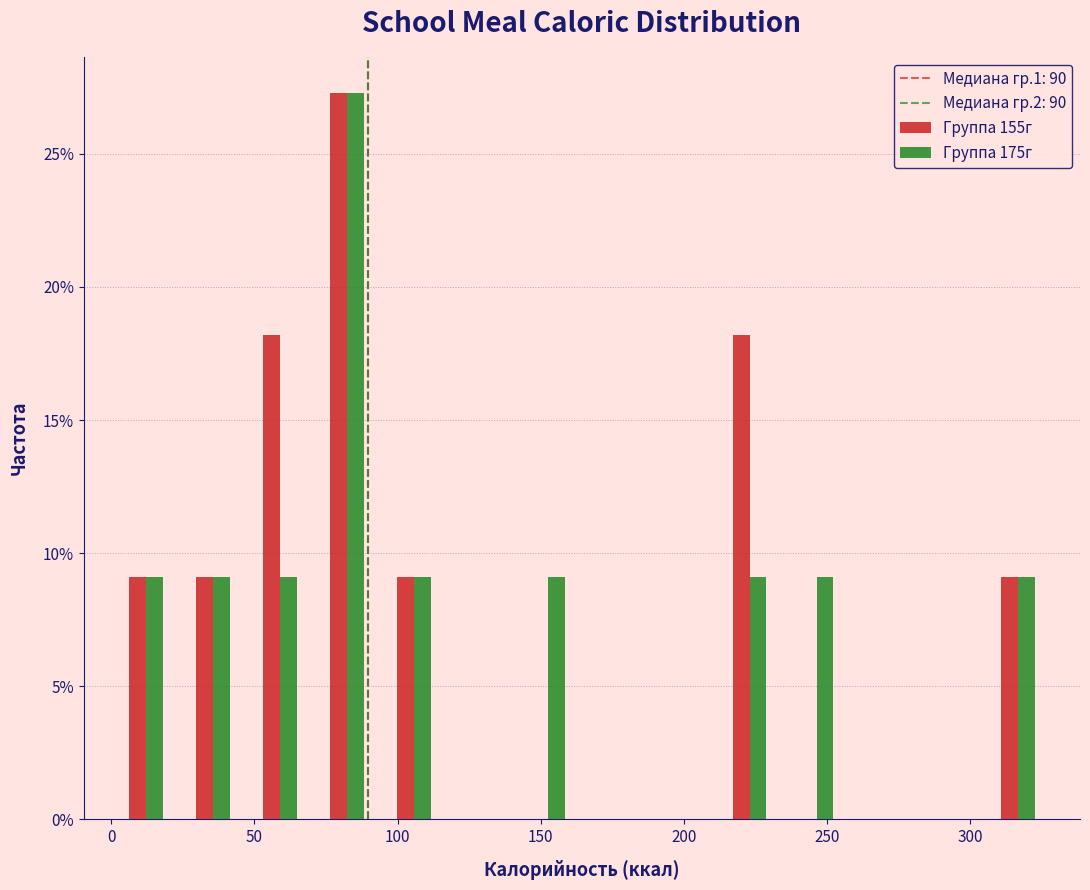

What is the height of the Группа 155г bar covering 45 to 70 on the x-axis? Neither the bar edges nor the heights are printed on the chart, so give them approximately, as read against the axes.

18.0